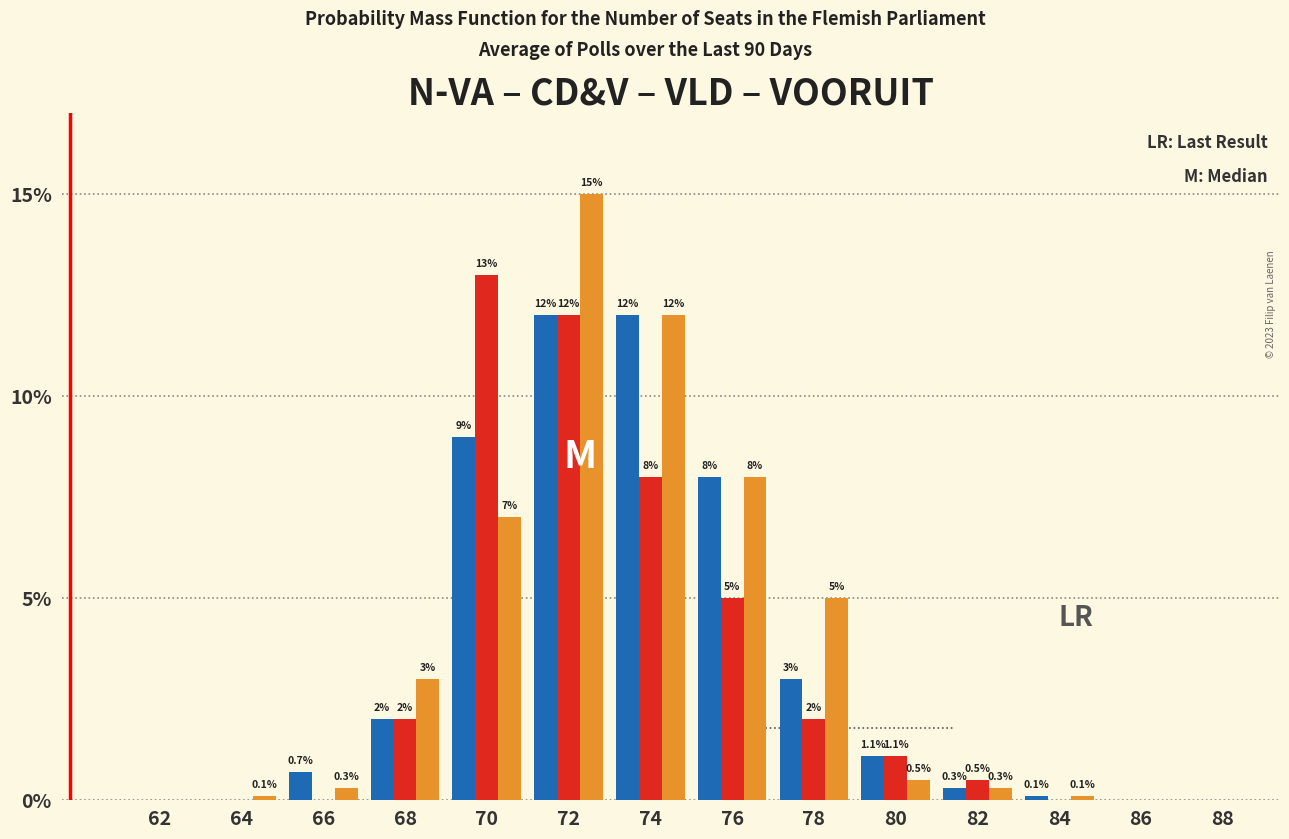

What is the greatest value displayed?

15.0